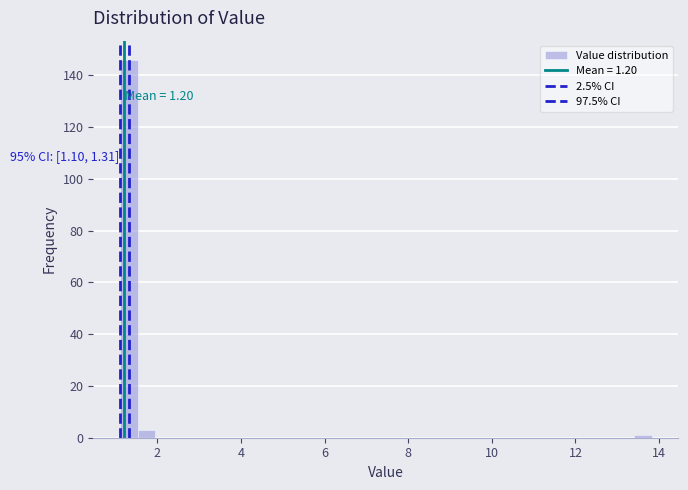

Read against the x-axis, roughly where is the centre of the tallest bar?

1.4